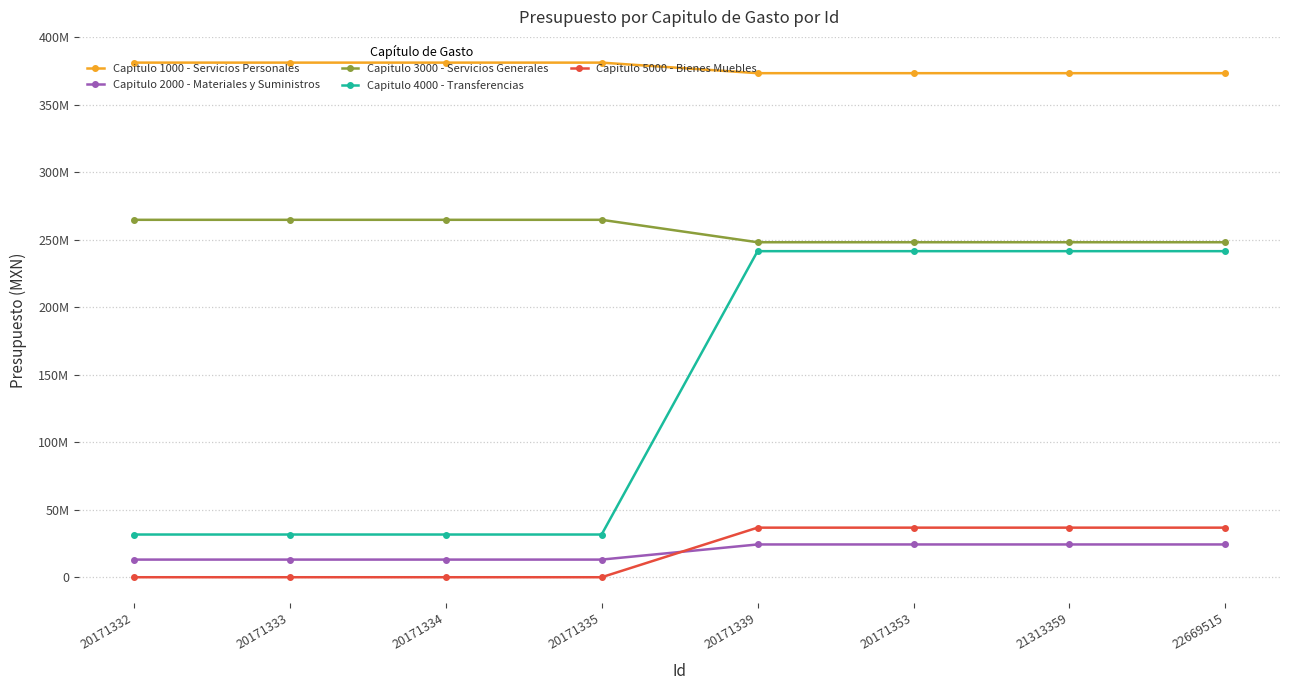

What is the difference between the maximum and second lowest values in the Capitulo 1000 - Servicios Personales series?

7825403